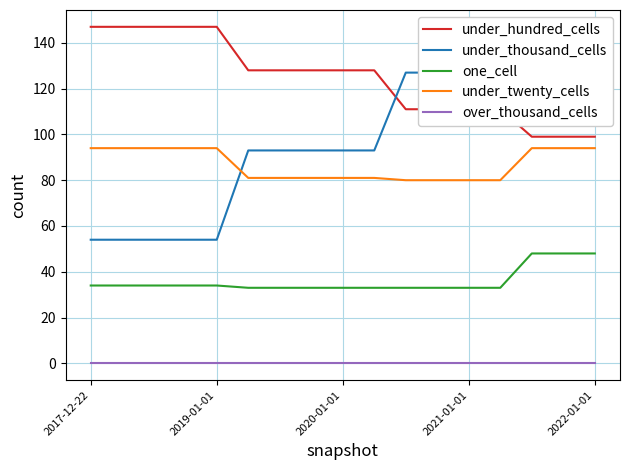

The value of under_twenty_cells at 2019-01-01 is 94. True or false?

True